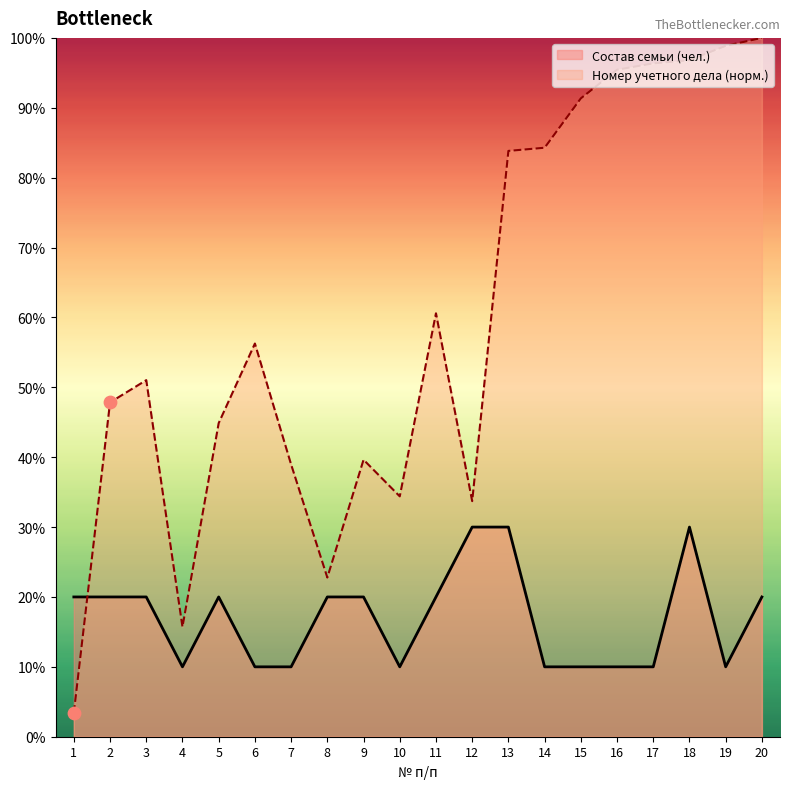

Is the value of Состав семьи (чел.) at 17 greater than the value of Номер учетного дела at 7?

No